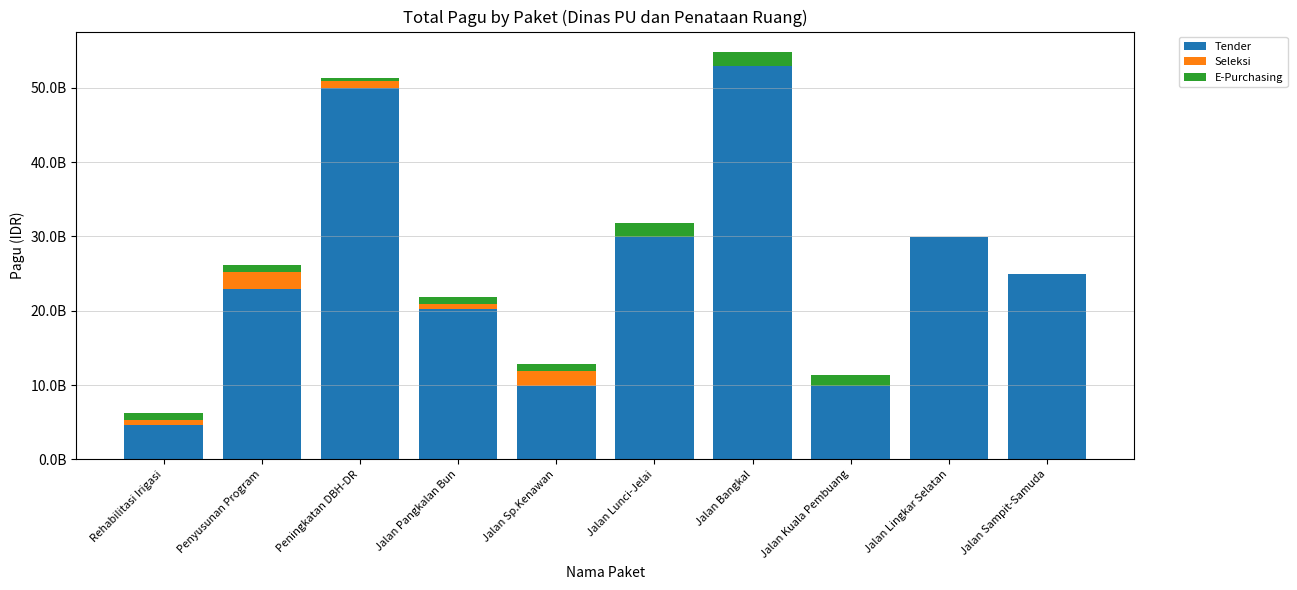

Does the chart contain stacked bars?

Yes